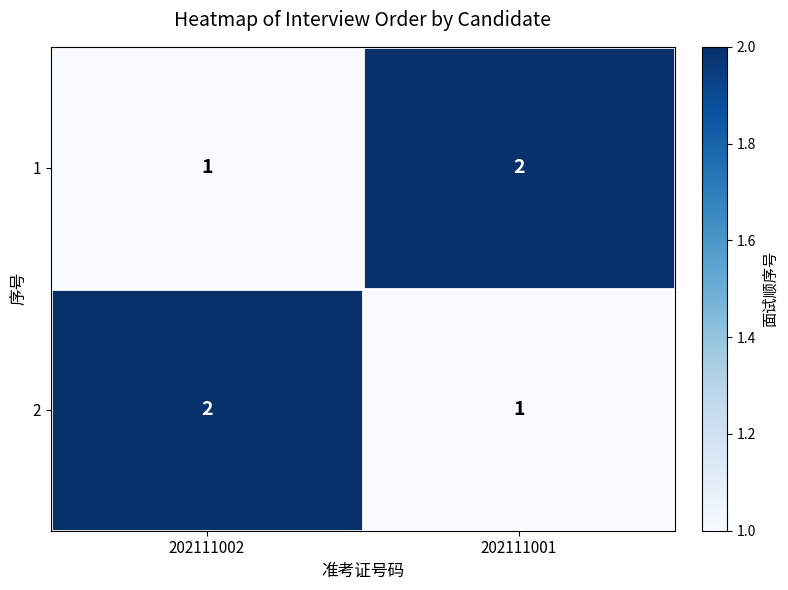

Rank the series at 202111002 from highest to lowest value.

2, 1